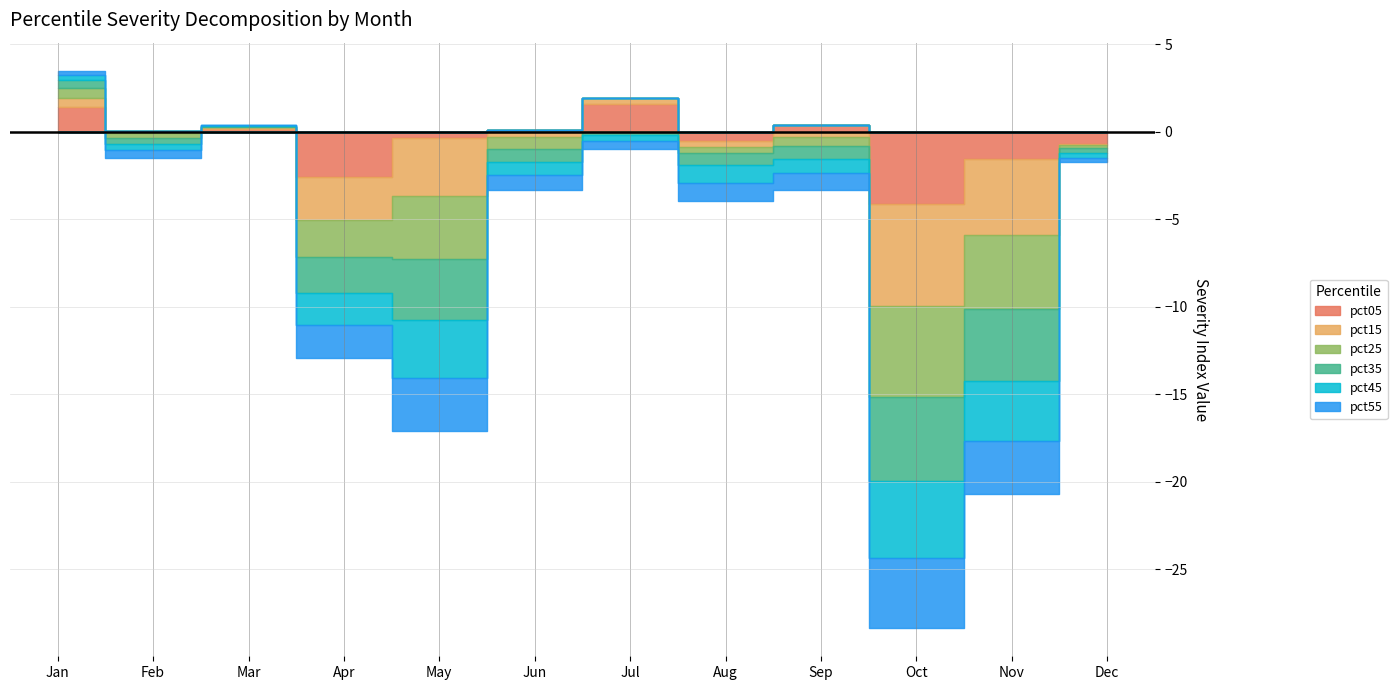

How many times do pct35 and pct05 cross each other?

3